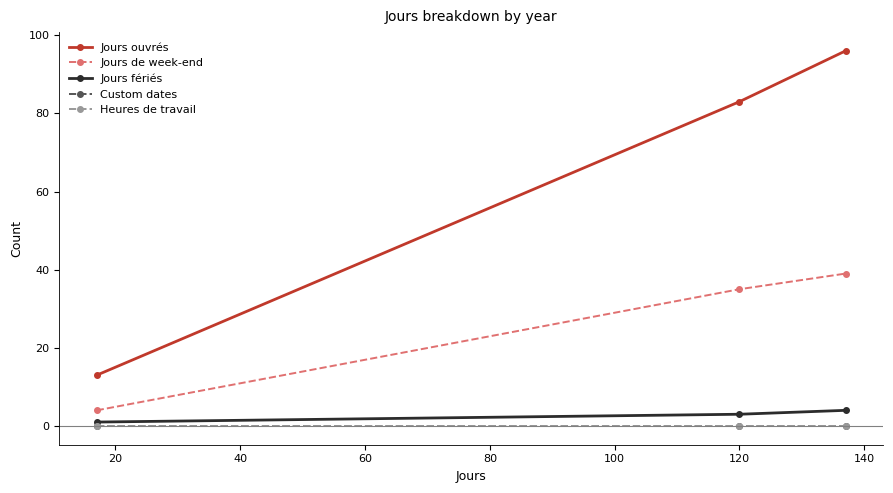

Which series has the largest total across all categories?

Jours ouvrés